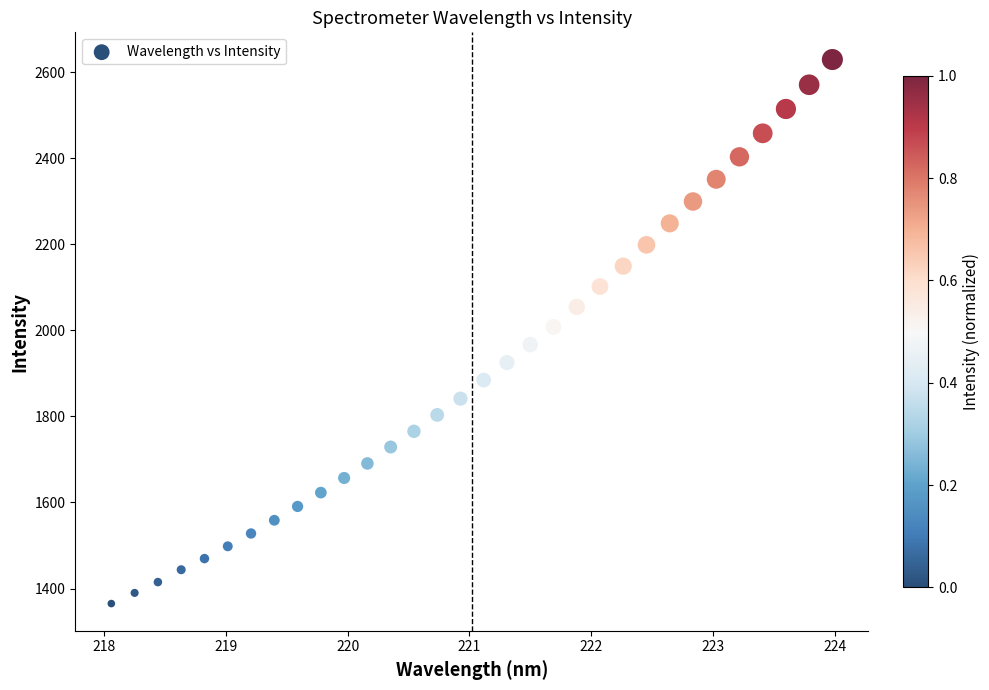

What is the range of Y values (max minus min)?

1264.6